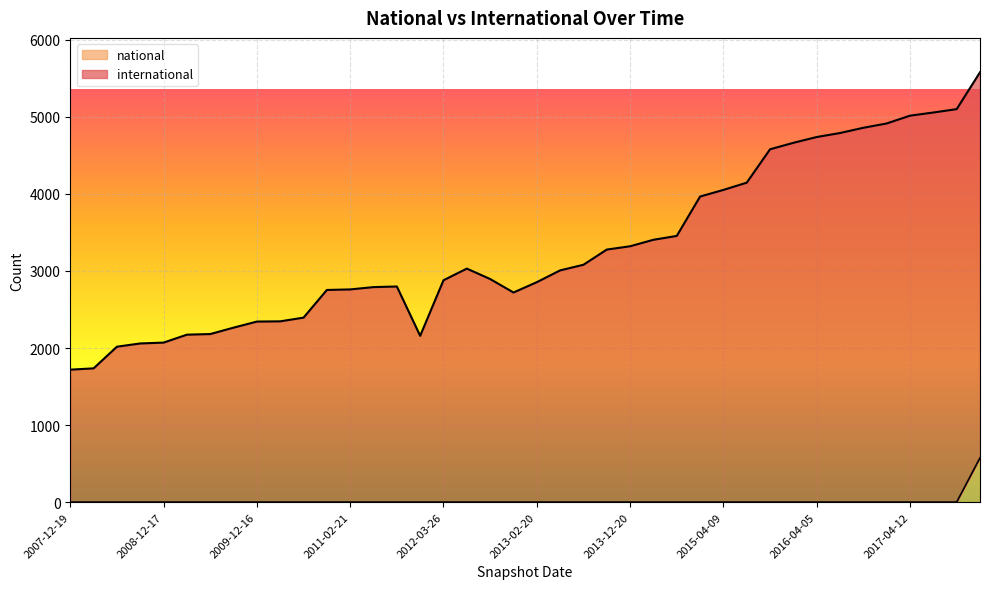

List the series in order of their peak value, lowest first.

national, international